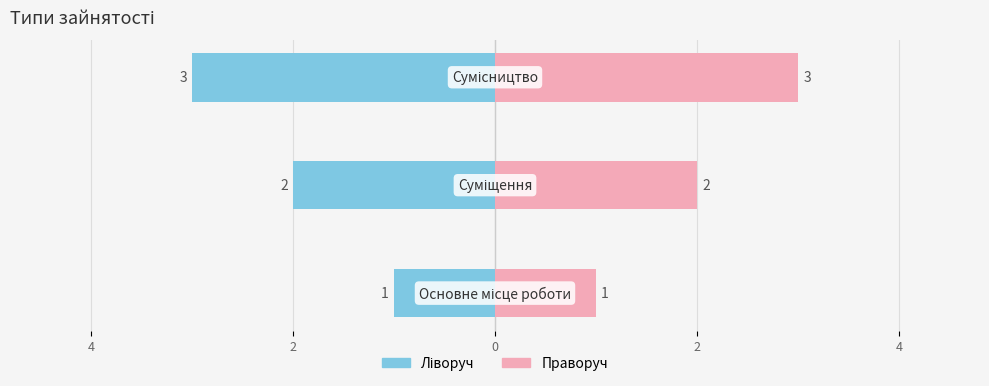

Which has a higher value, 2 or 4?

4